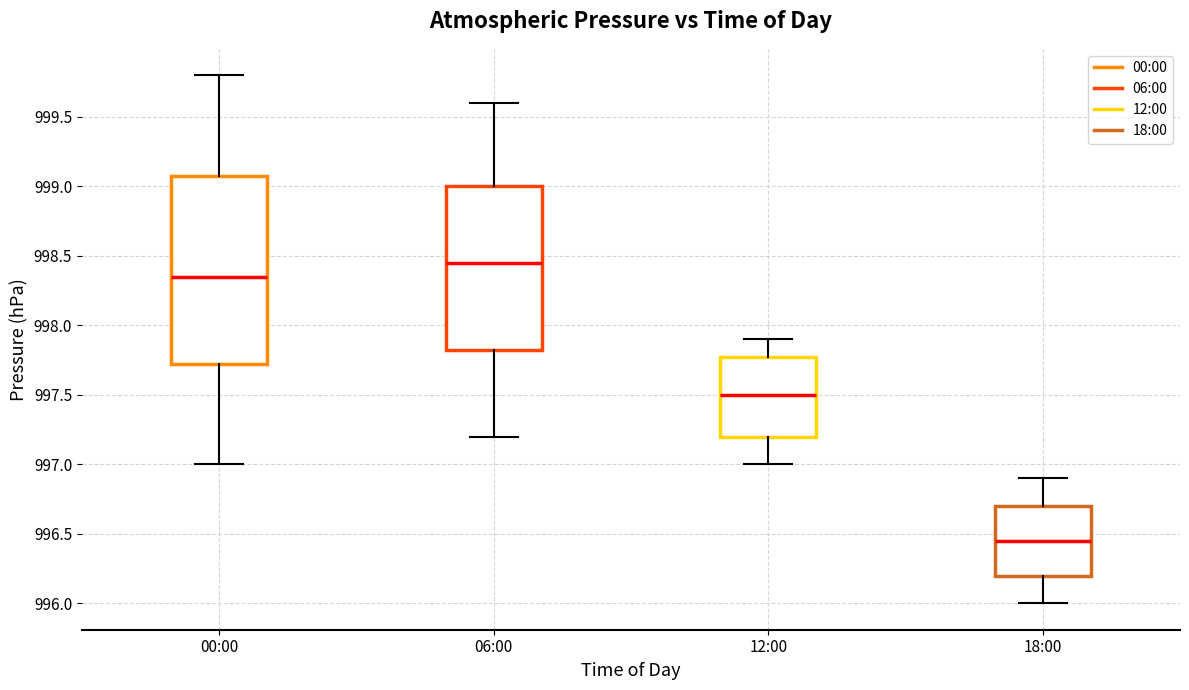

Comparing the boxes themselves (not the whiskers), which one is the tallest?

00:00